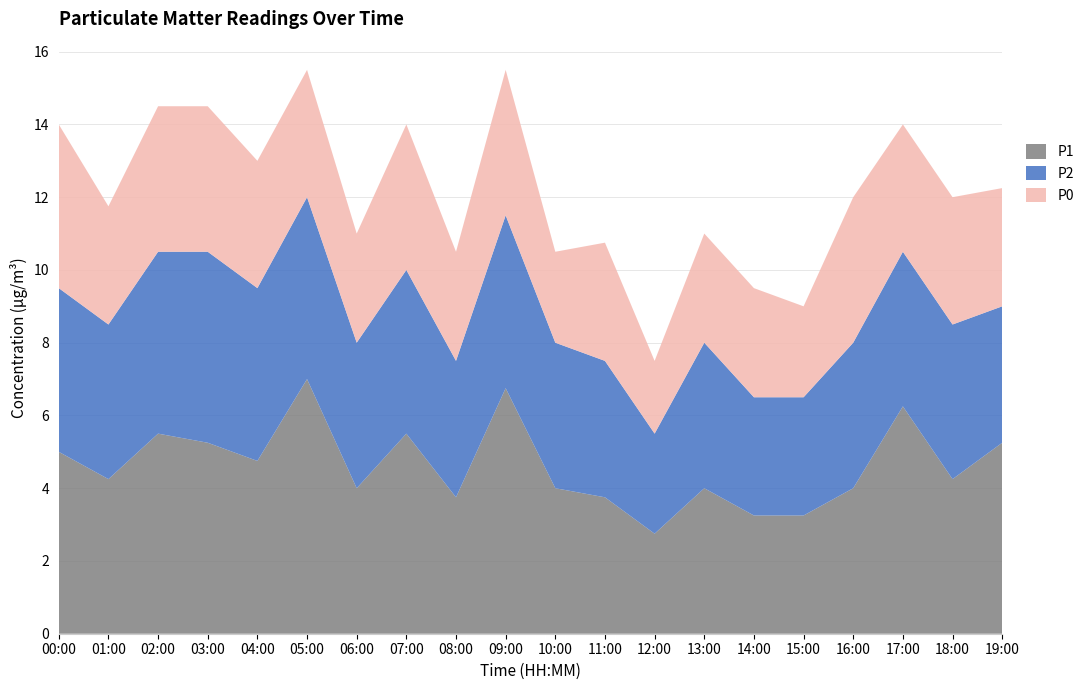

Reading left to right, list all the values displayed in this chart.

P1: 00:00=5.0	01:00=4.2	02:00=5.5	03:00=5.2	04:00=4.8	05:00=7.0	06:00=4.0	07:00=5.5	08:00=3.8	09:00=6.8	10:00=4.0	11:00=3.8	12:00=2.8	13:00=4.0	14:00=3.2	15:00=3.2	16:00=4.0	17:00=6.2	18:00=4.2	19:00=5.2
P2: 00:00=4.5	01:00=4.2	02:00=5.0	03:00=5.2	04:00=4.8	05:00=5.0	06:00=4.0	07:00=4.5	08:00=3.8	09:00=4.8	10:00=4.0	11:00=3.8	12:00=2.8	13:00=4.0	14:00=3.2	15:00=3.2	16:00=4.0	17:00=4.2	18:00=4.2	19:00=3.8
P0: 00:00=4.5	01:00=3.2	02:00=4.0	03:00=4.0	04:00=3.5	05:00=3.5	06:00=3.0	07:00=4.0	08:00=3.0	09:00=4.0	10:00=2.5	11:00=3.2	12:00=2.0	13:00=3.0	14:00=3.0	15:00=2.5	16:00=4.0	17:00=3.5	18:00=3.5	19:00=3.2